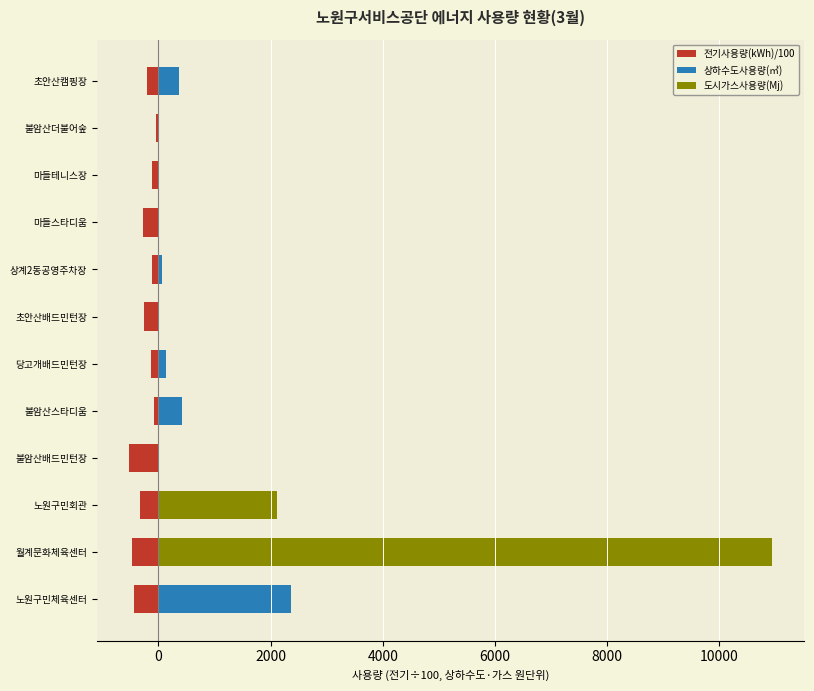

List the series in order of their peak value, lowest first.

전기사용량(kWh)/100, 상하수도사용량(㎥), 도시가스사용량(Mj)